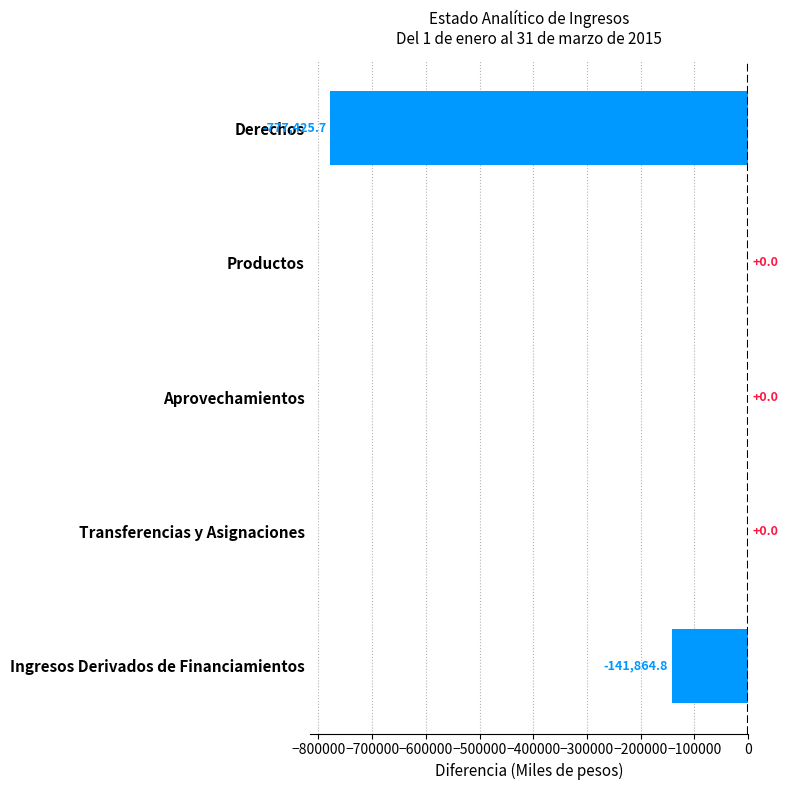

What is the change in value from Derechos to Aprovechamientos?

+777425.7